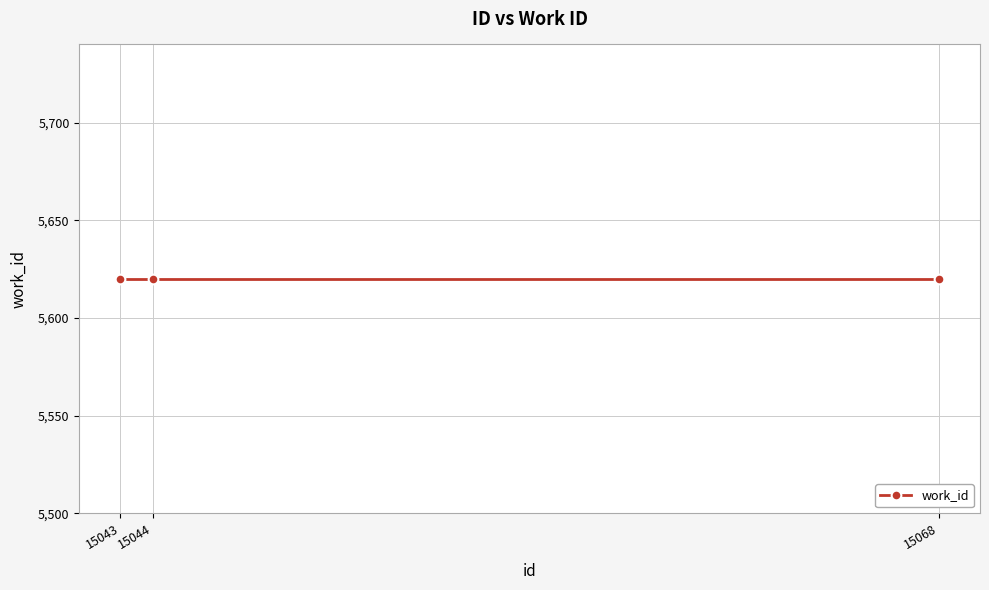

What is the highest value of the id series?

15068